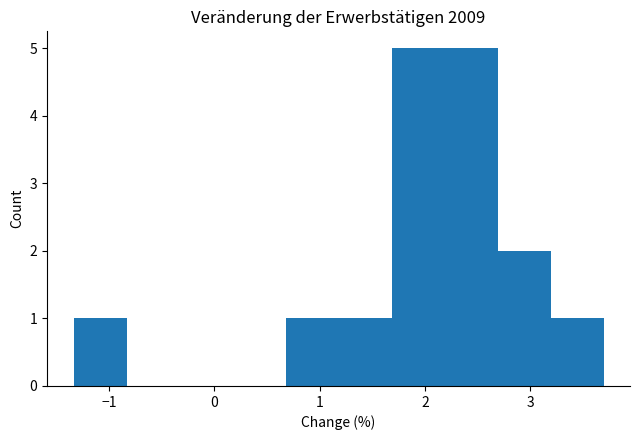

Reading left to right, transcribe this chart: for each bar, give the range it covers on the x-axis and its height. Neither the bar edges nor the heights are printed on the chart, so give them approximately, as read against the axes.

-1.3 to -0.8: 1
-0.8 to -0.3: 0
-0.3 to 0.2: 0
0.2 to 0.7: 0
0.7 to 1.2: 1
1.2 to 1.7: 1
1.7 to 2.2: 5
2.2 to 2.7: 5
2.7 to 3.2: 2
3.2 to 3.7: 1